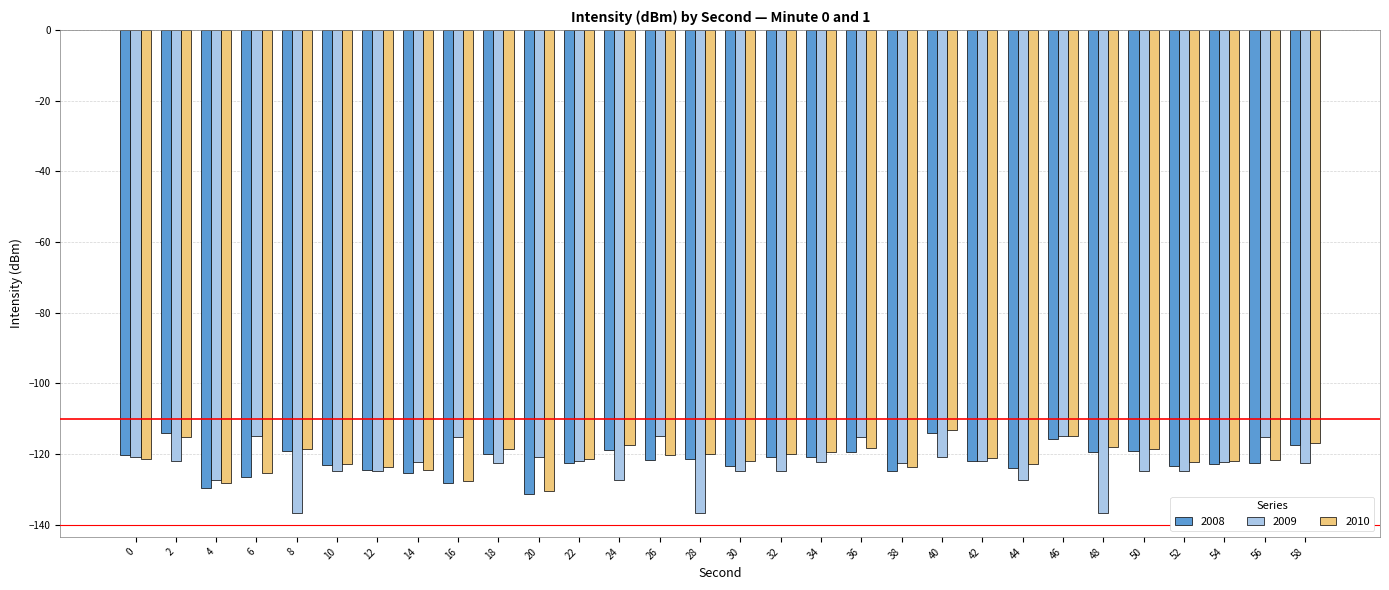

What is the maximum value for 2009?

-114.9